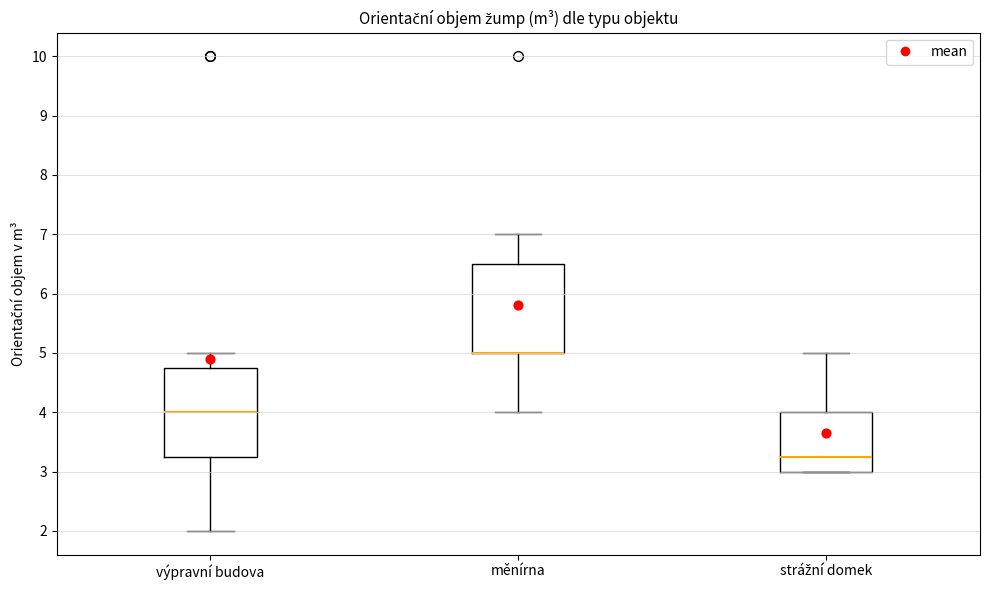

Where is the upper edge of the box for měnírna on the y-axis? The values are not printed on the chart, so give them approximately, as read against the axis.

6.5